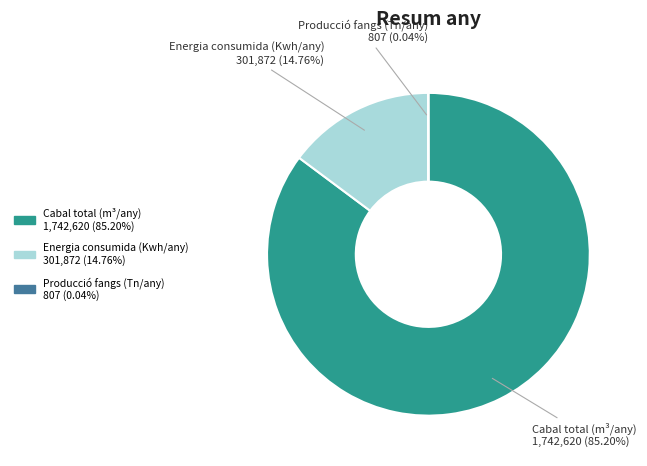

True or false: Energia consumida (Kwh/any) accounts for 6% of the total.

False